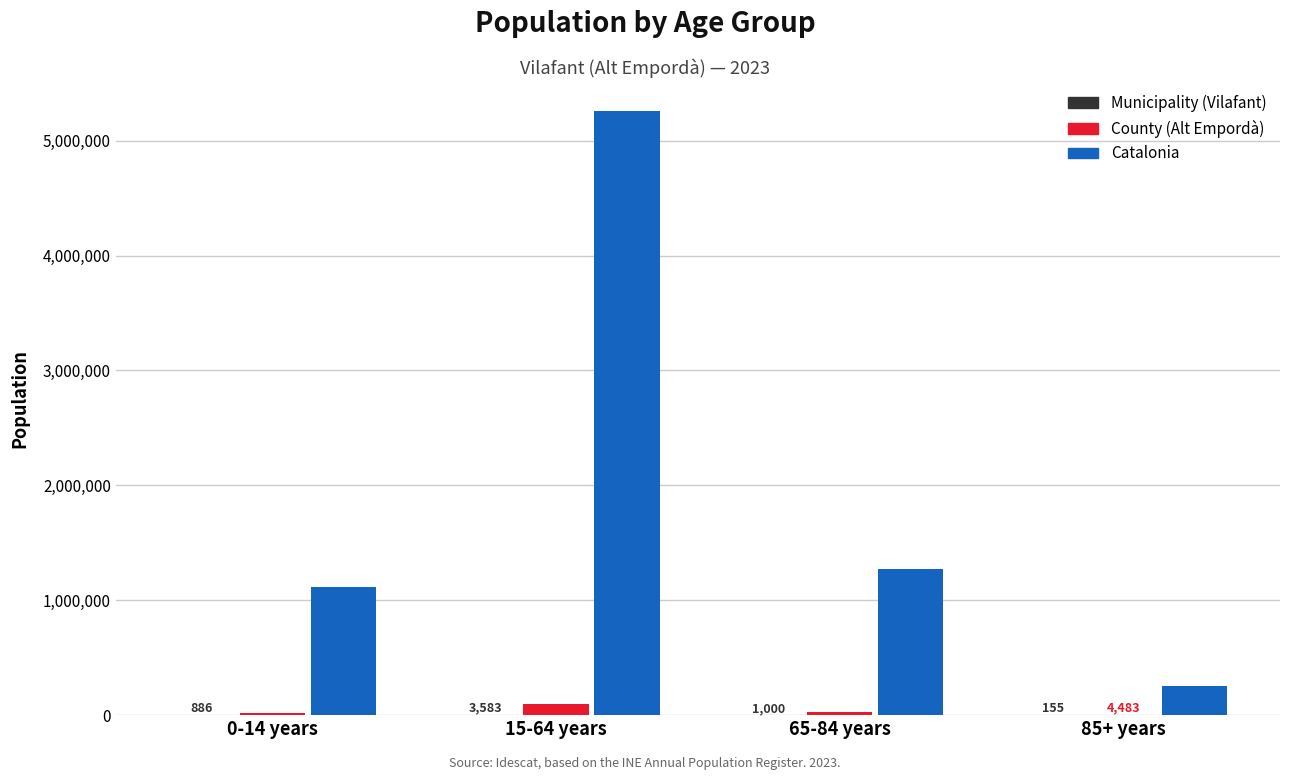

What value does the Catalonia series have at 15-64 years, to the nearest 50?

5255900